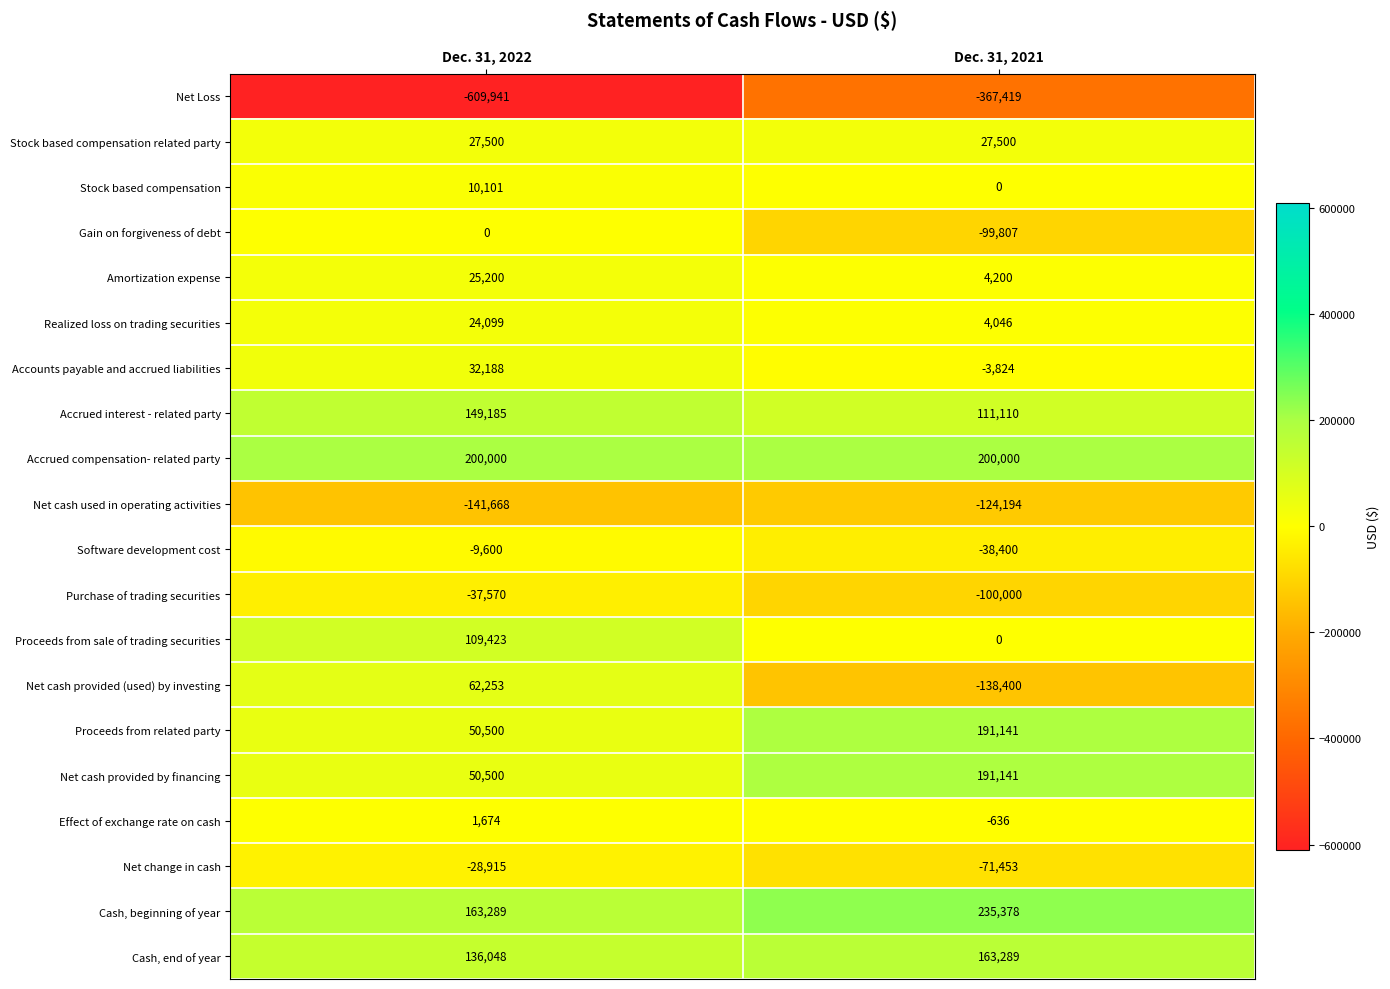

What is the sum of all Amortization expense values?

29400